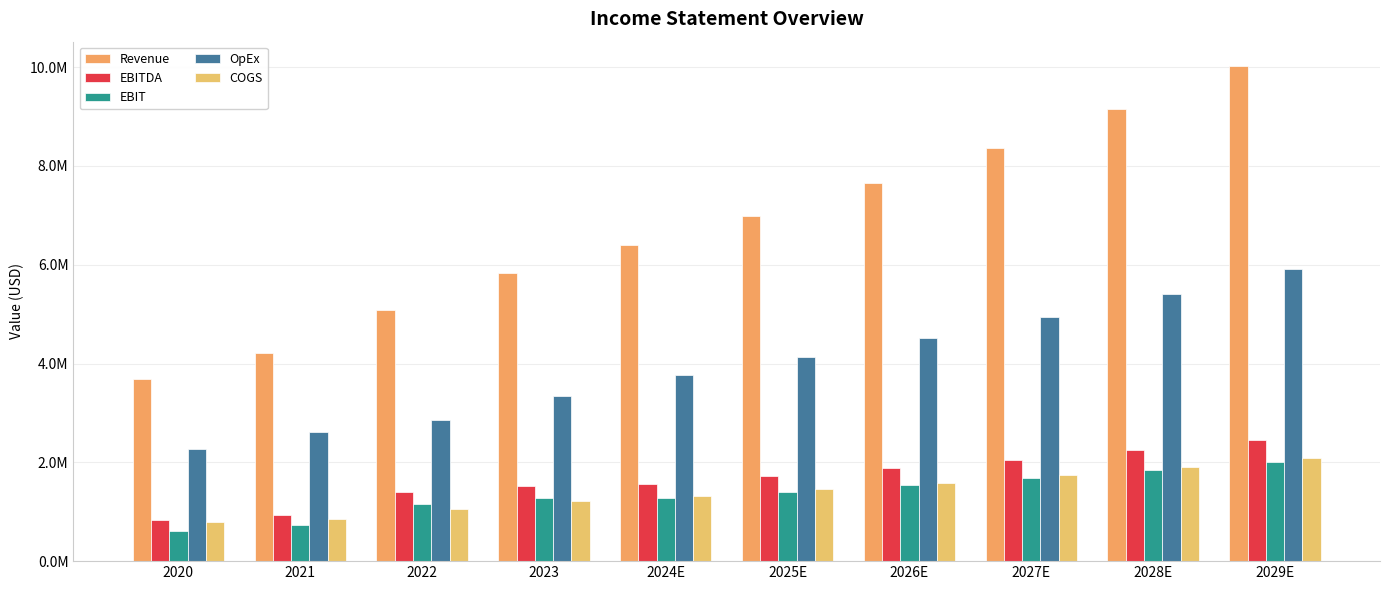

Does the chart contain stacked bars?

No